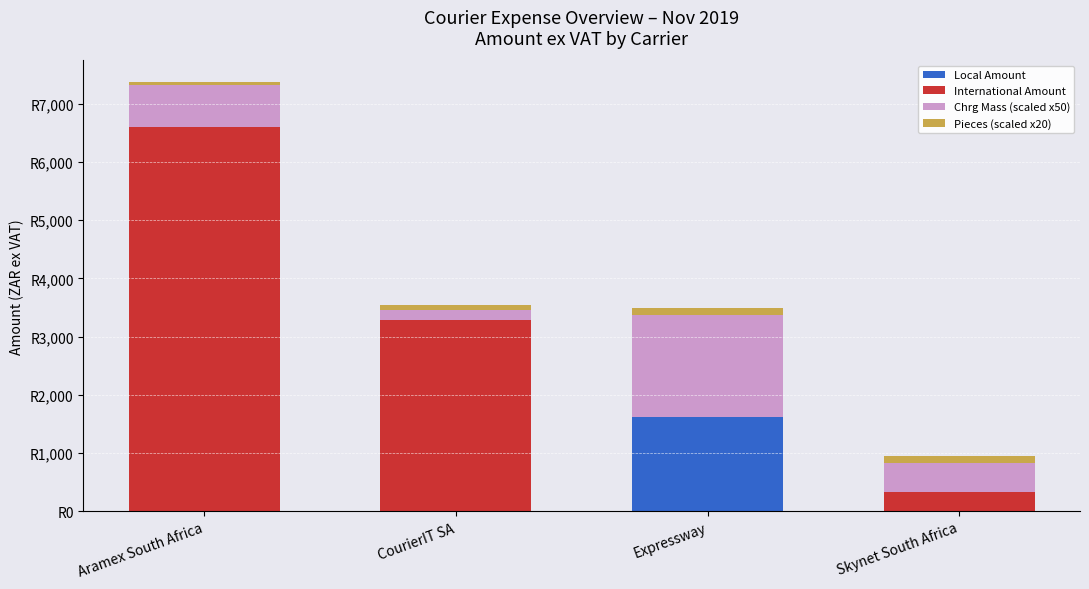

What is the difference between the maximum and minimum values in the Pieces (scaled x20) series?

60.0